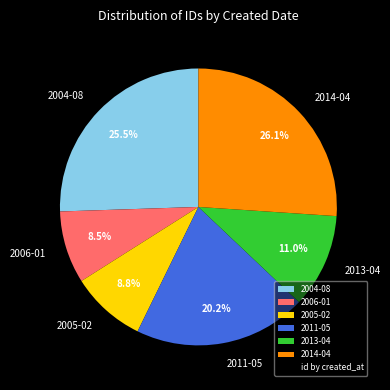

Combined, do 2013-04 and 2011-05 account for over 50%?

No